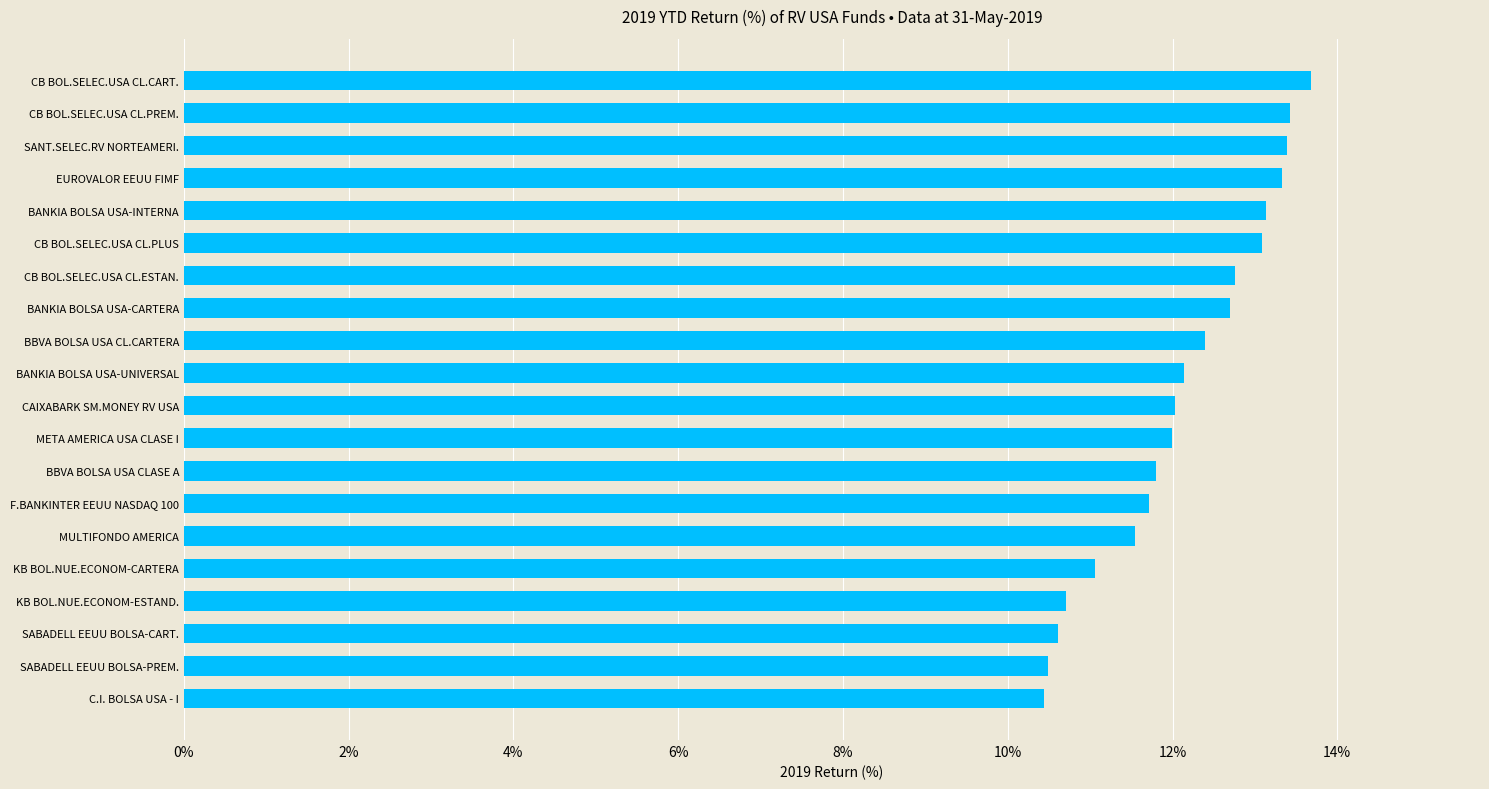

Count the number of data series in this chart.

1